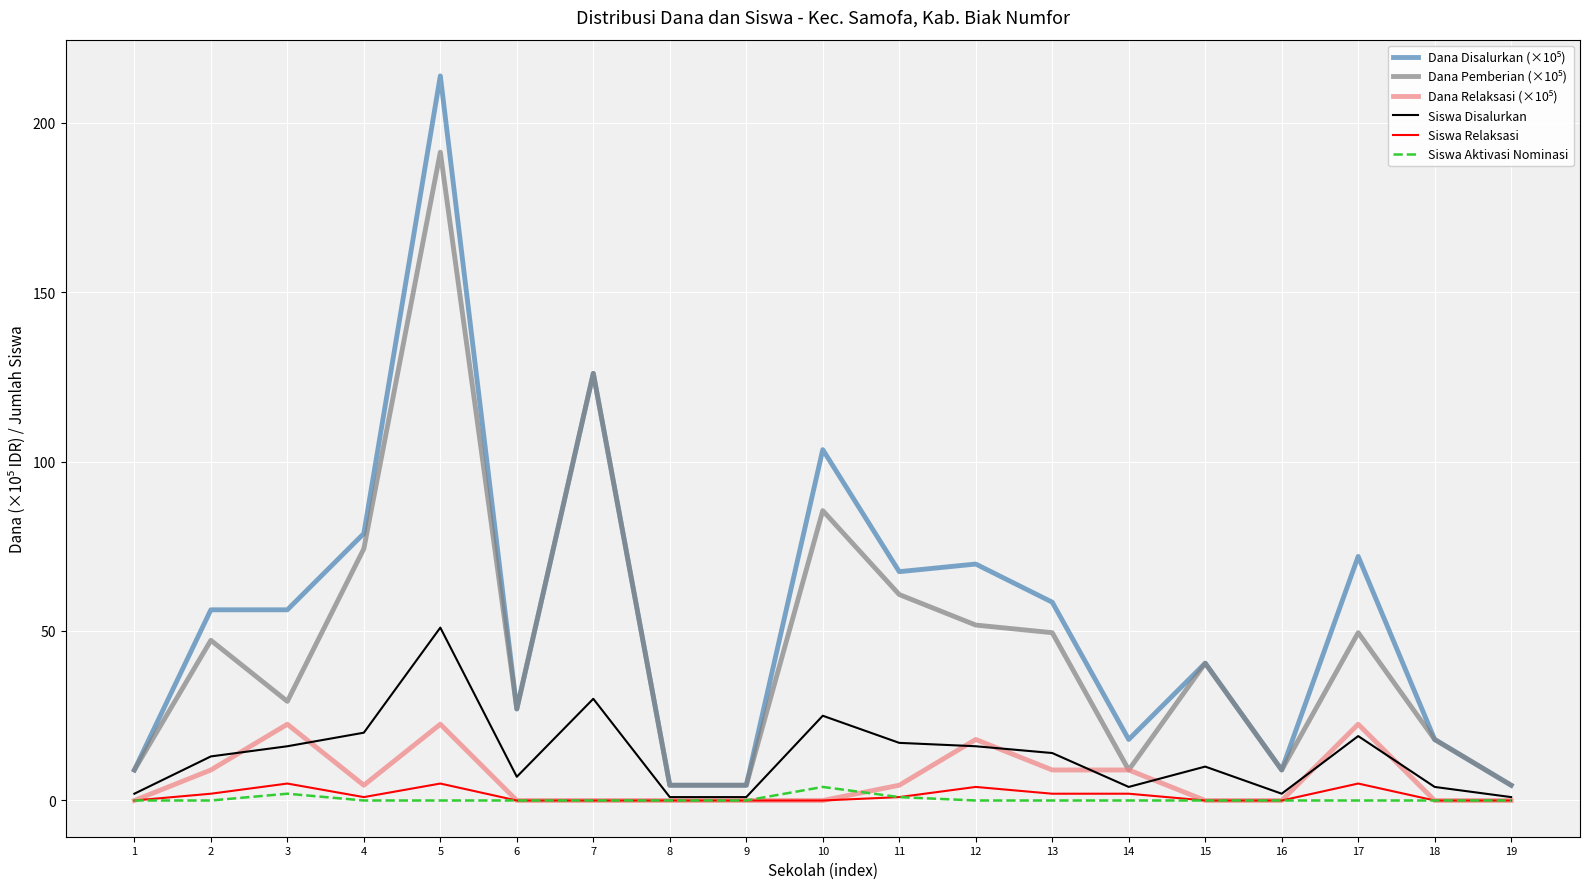

What is the sum of the Siswa Disalurkan values at 16 and 3?

18.0